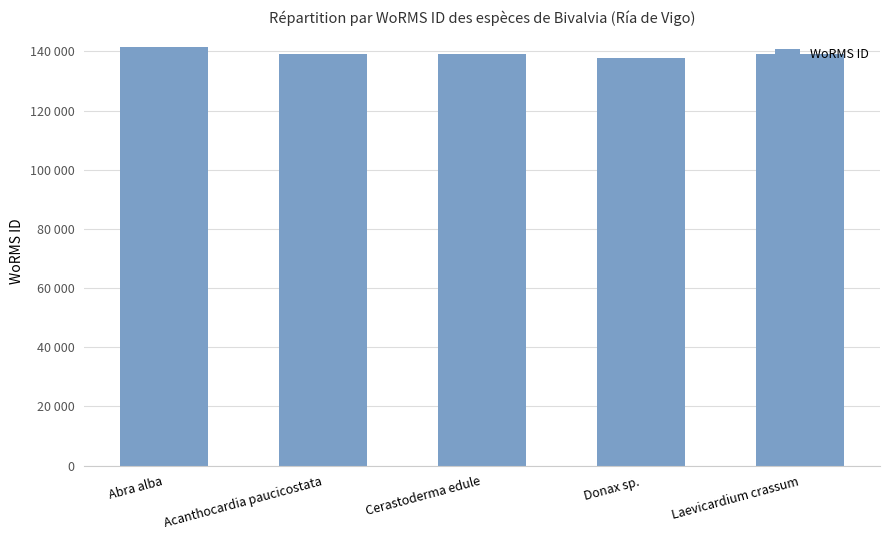

Reading right to left, what are all the values shown in this chart?

139004	137906	138998	138993	141433